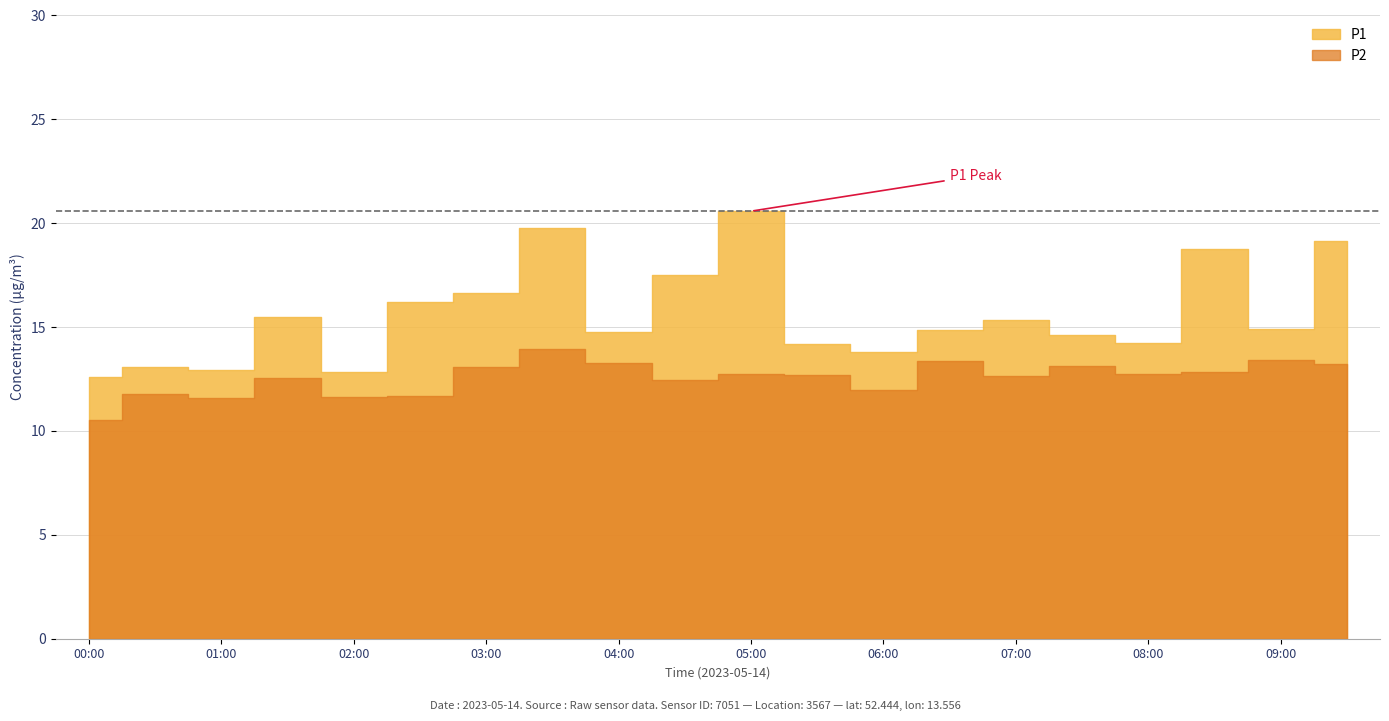

What is the maximum value for P1?

20.6